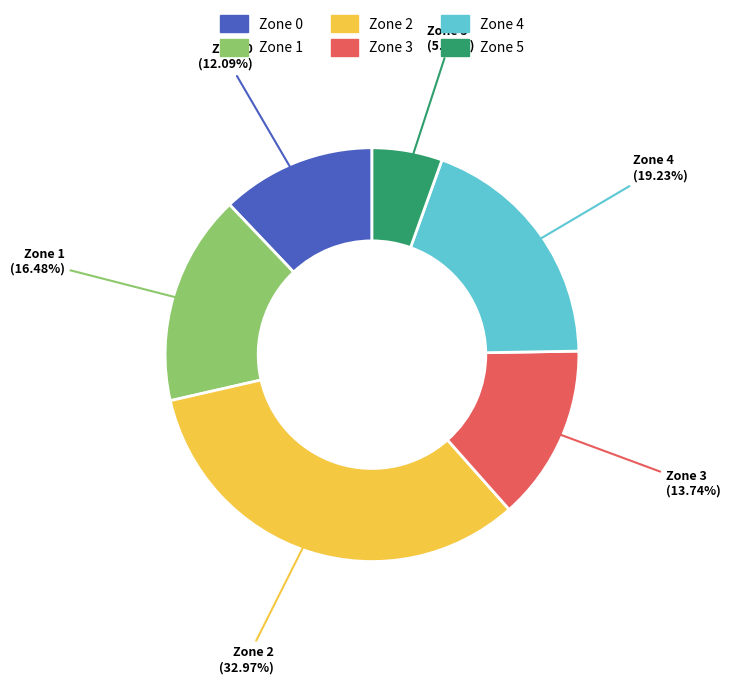

Is there a majority slice in this chart?

No